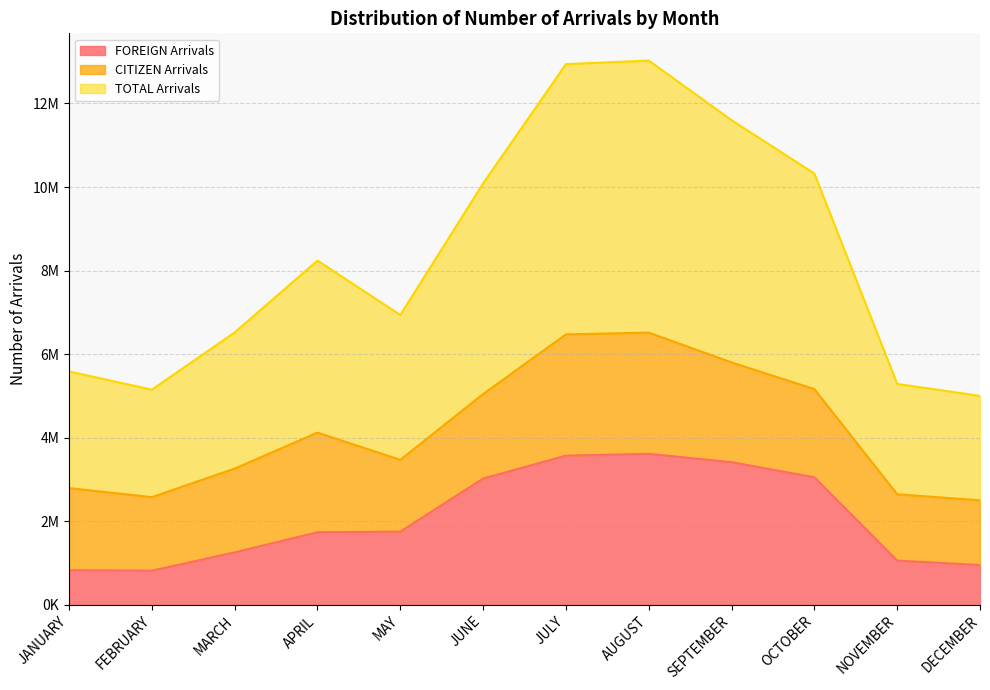

At which category does TOTAL Arrivals reach its first local peak?

APRIL